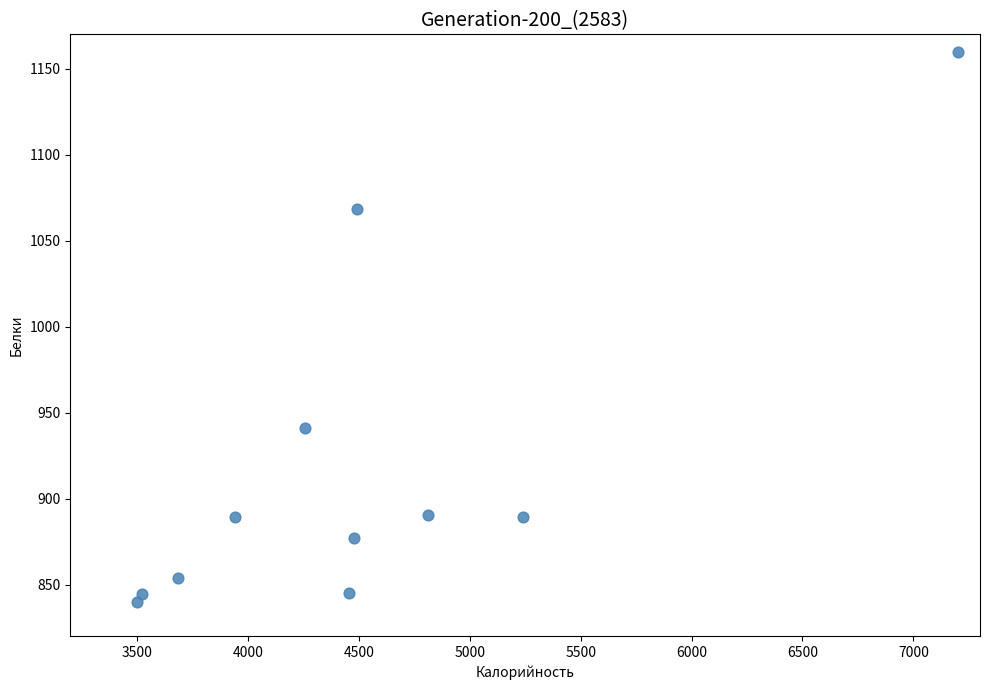

What Y value in the scatter plot is closest to 1000?

941.3